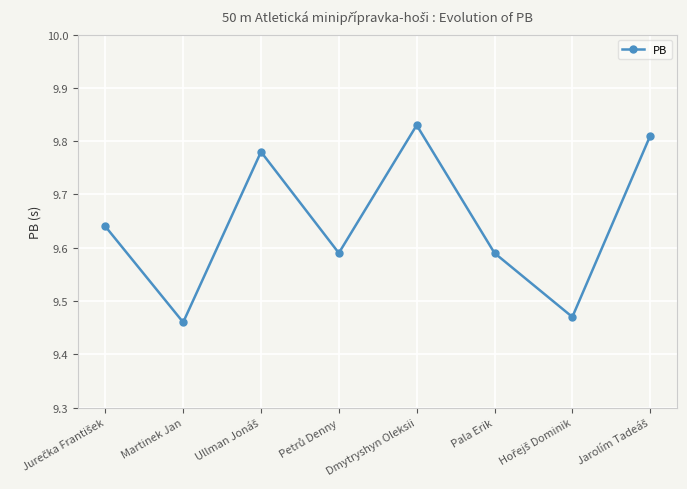

Which label corresponds to the largest value in the chart?

Dmytryshyn Oleksii